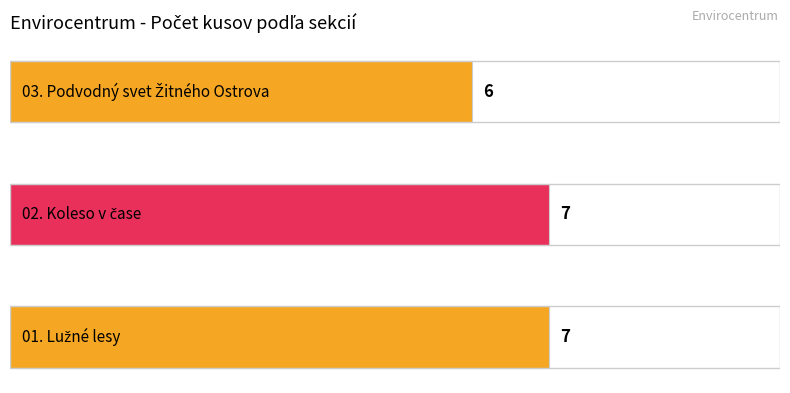

Count the values in the range 6 to 7.

3